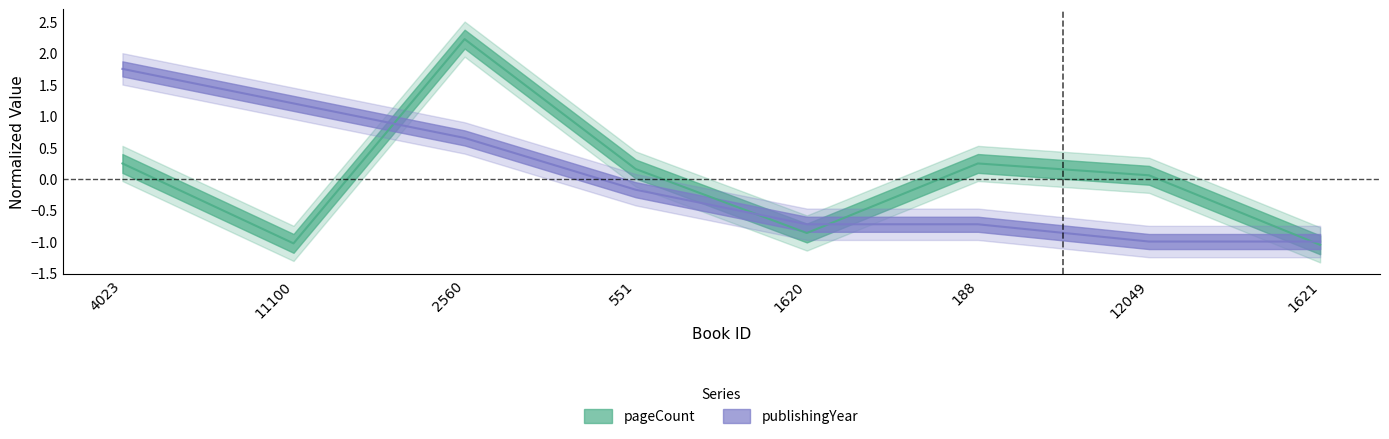

How many lines are shown in the chart?

2